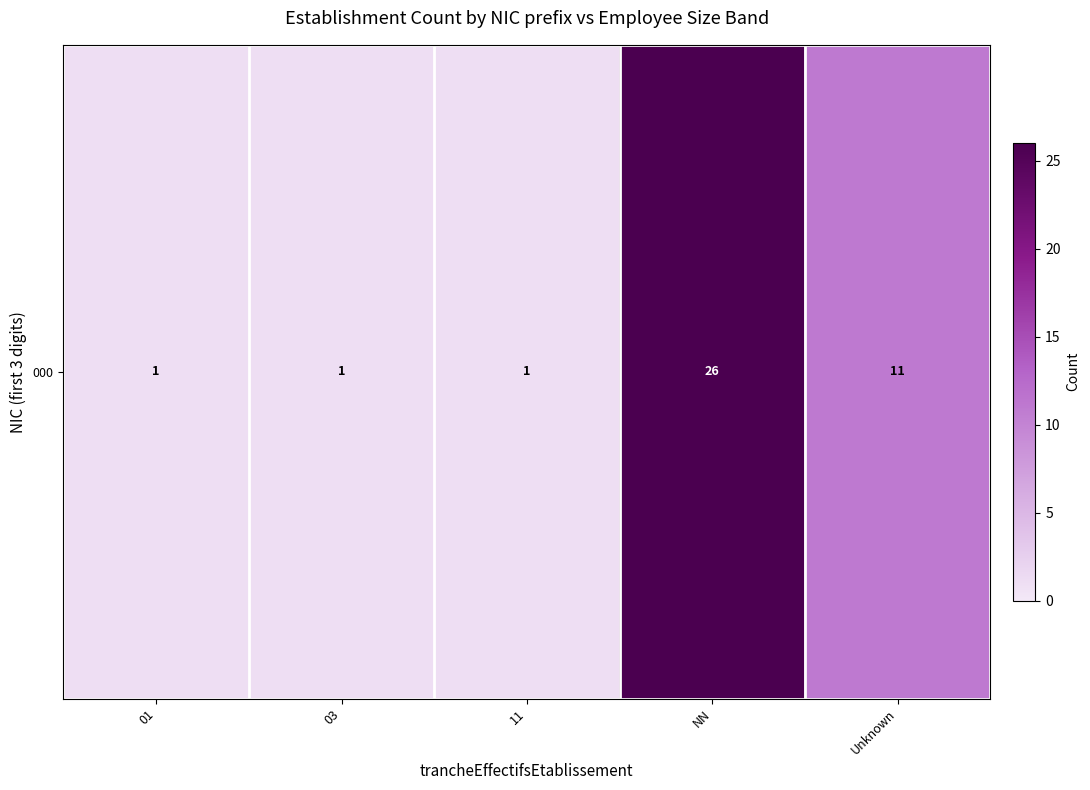

Reading left to right, list all the values displayed in this chart.

1	1	1	26	11